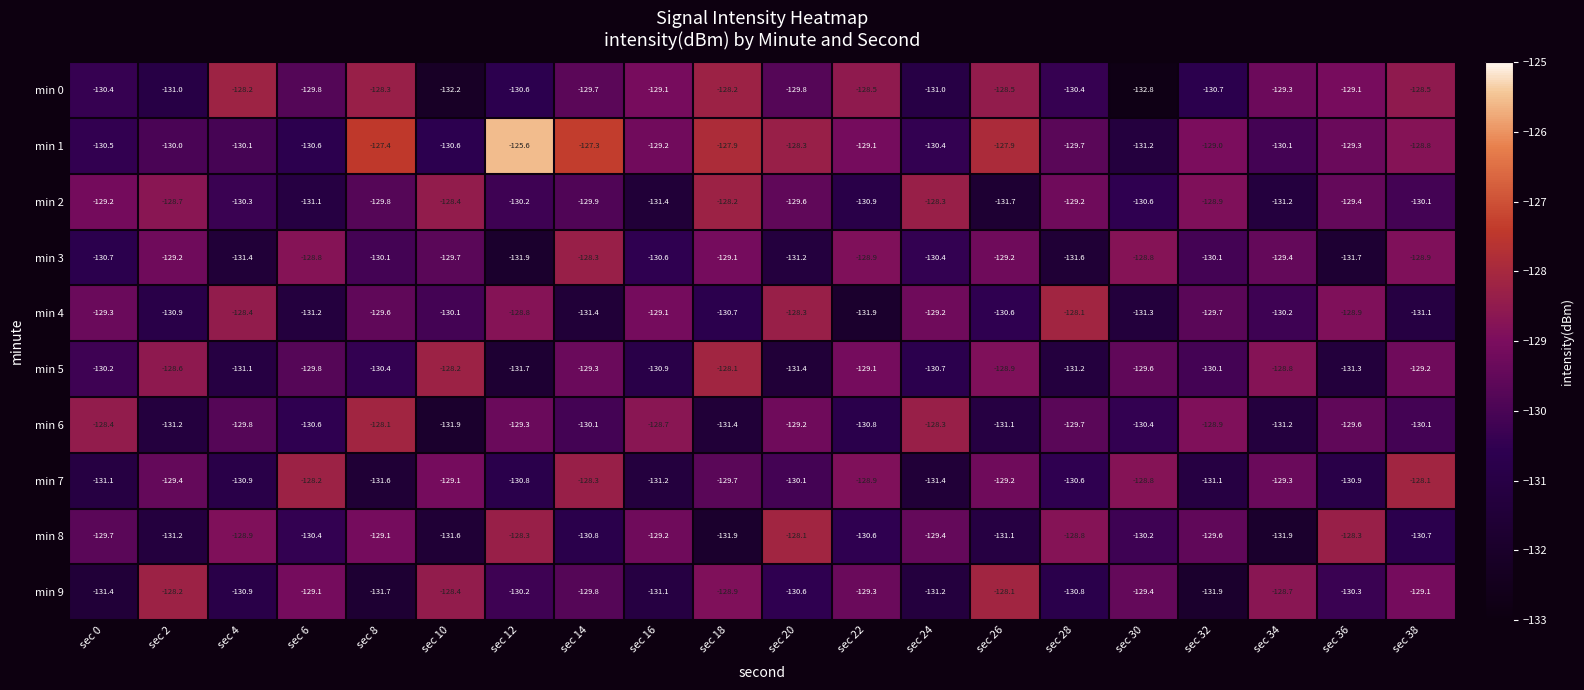

Count the number of categories in the chart.

20